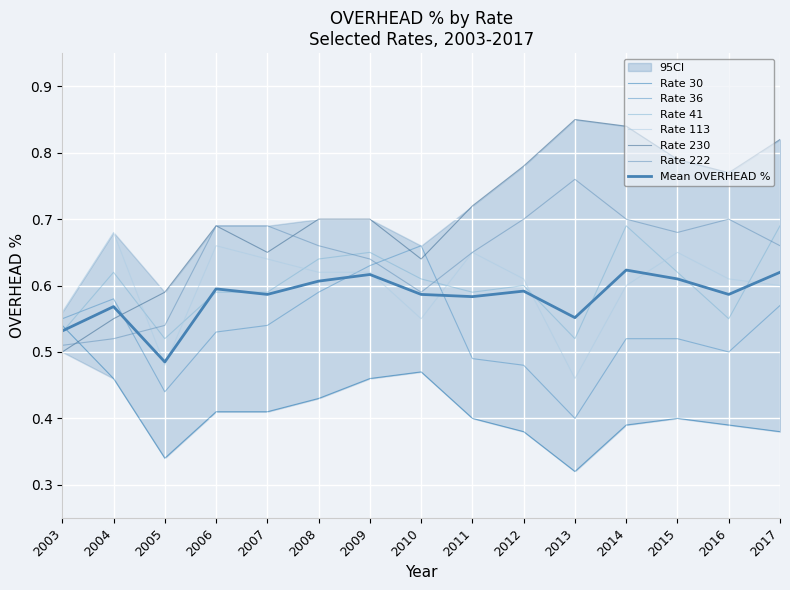

True or false: Rate 41 has a value of 0.6 at 2012.

True